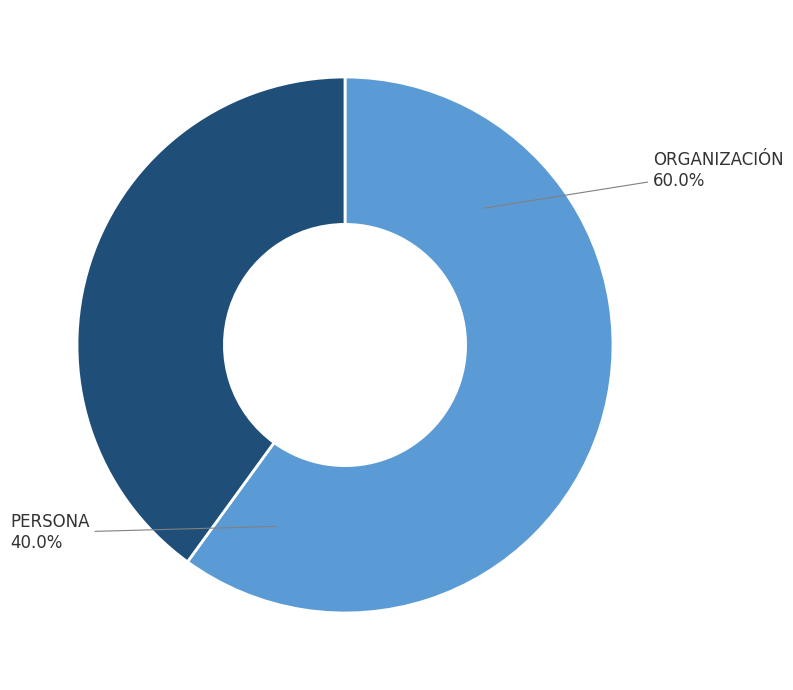

How many slices are in this pie chart?

2